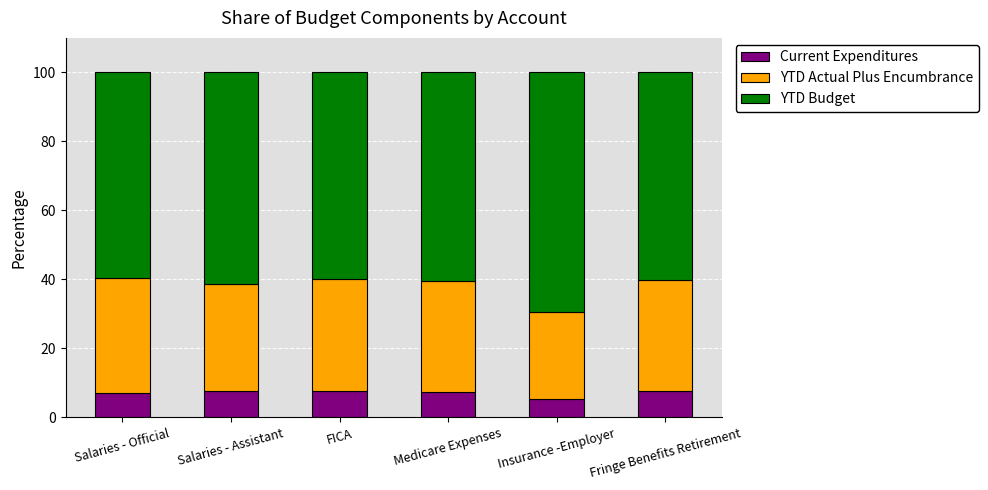

Count the number of data series in this chart.

3